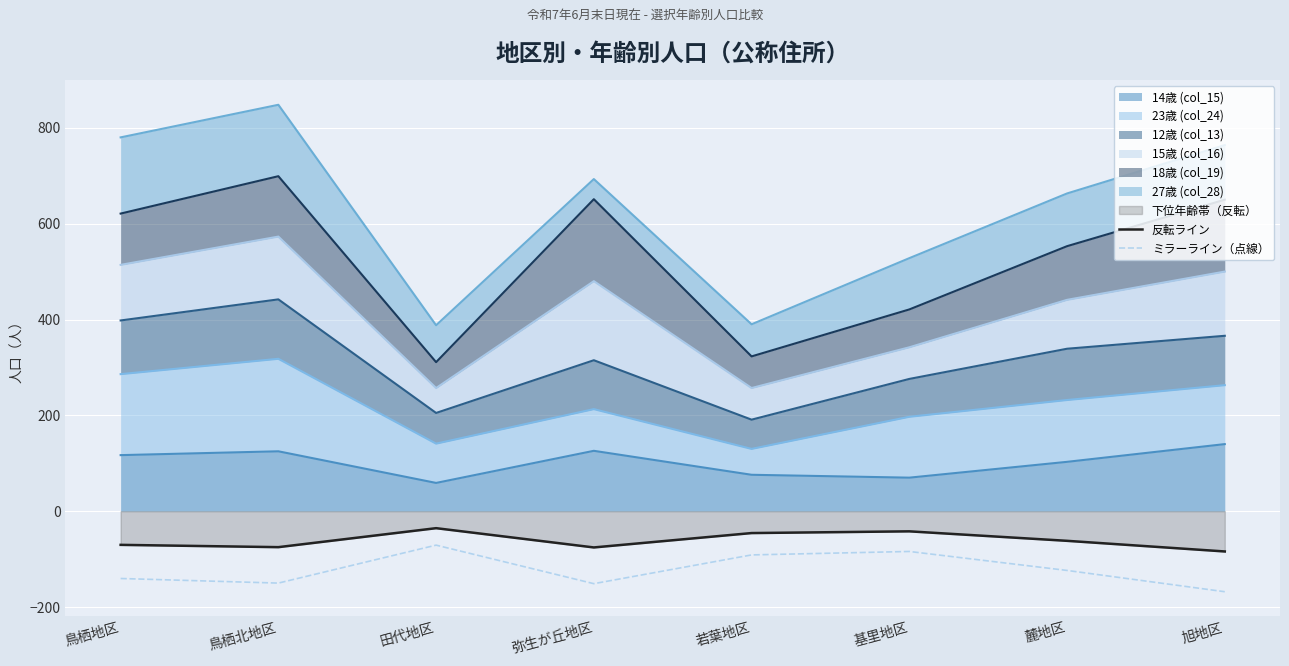

At which label does ミラーライン（点線） first exceed -123?

田代地区